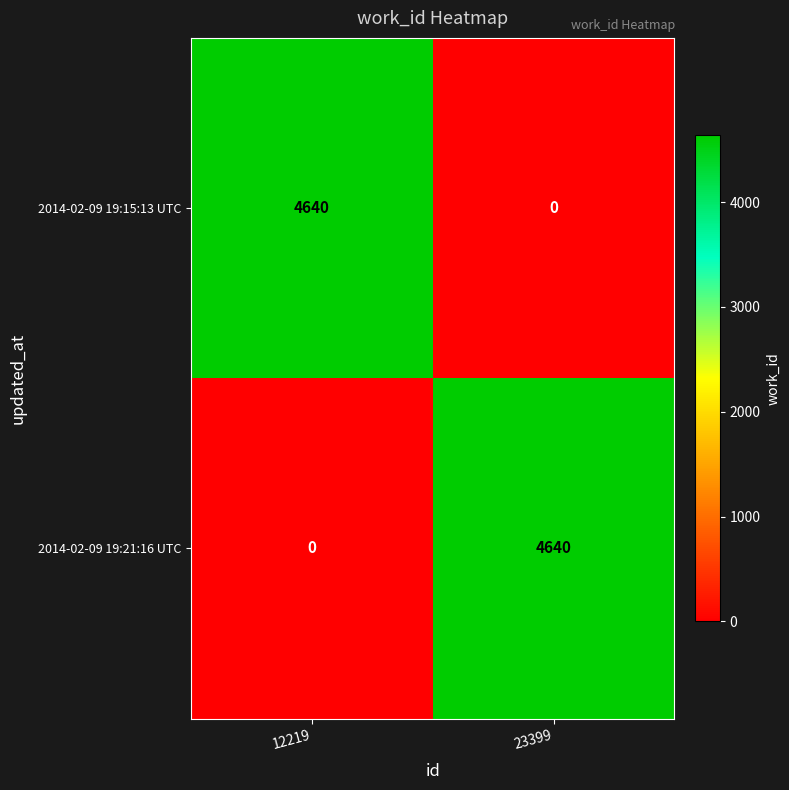

What is the total value across all series at 23399?

4640